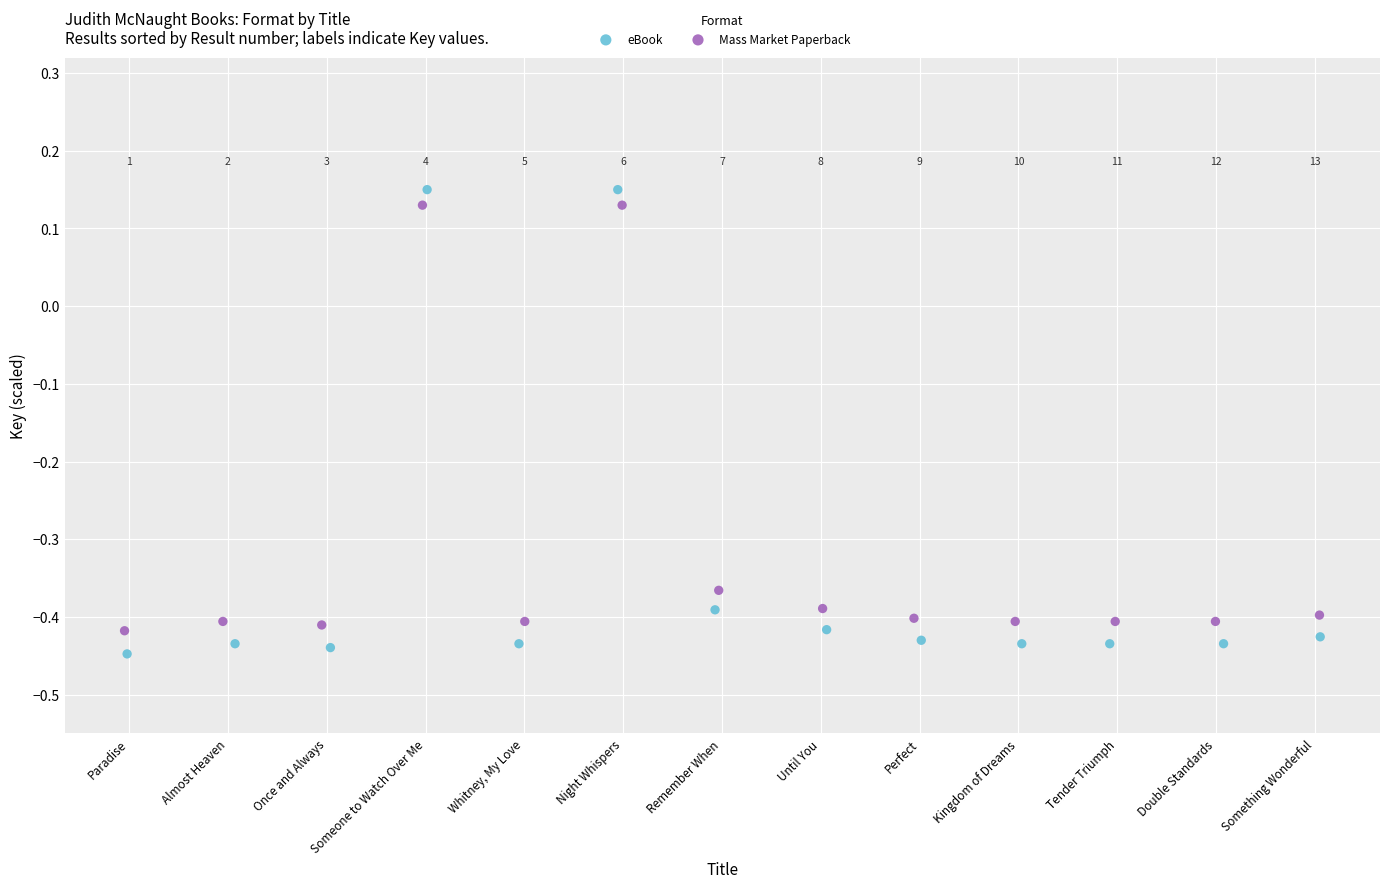

Which series has the widest spread of Y values?

eBook